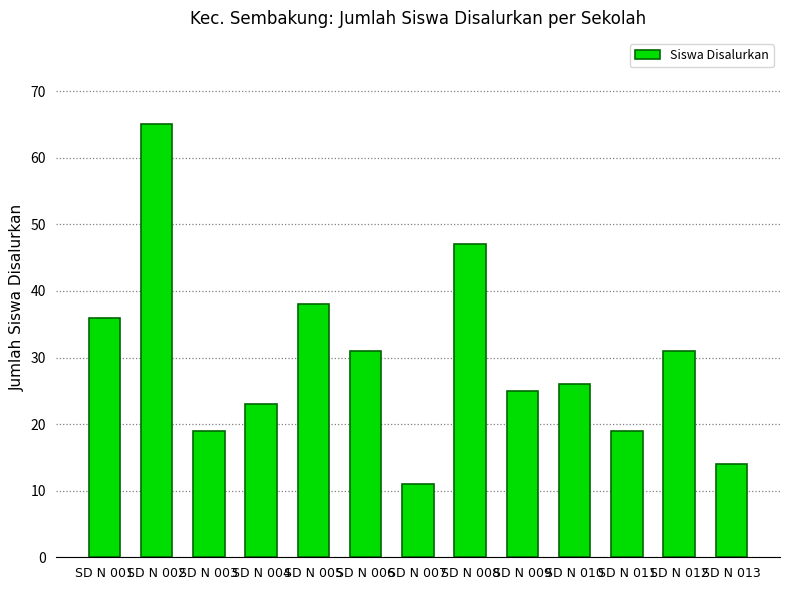

Reading left to right, extract all data points from this chart.

36	65	19	23	38	31	11	47	25	26	19	31	14